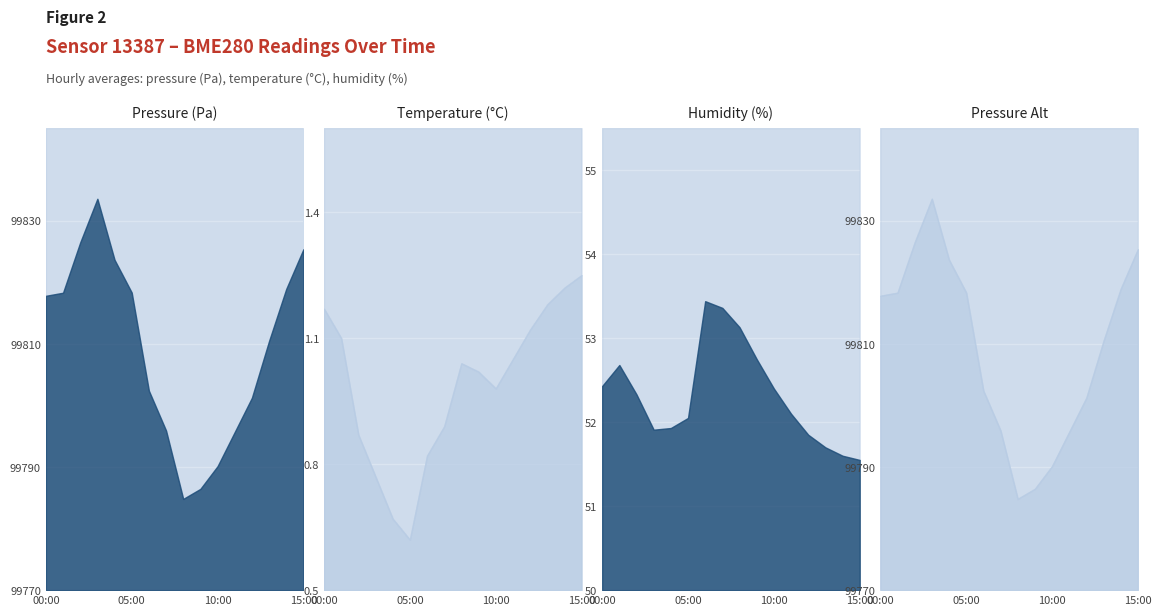

What is the value of the pressure point at the 7th from the left?

99802.4